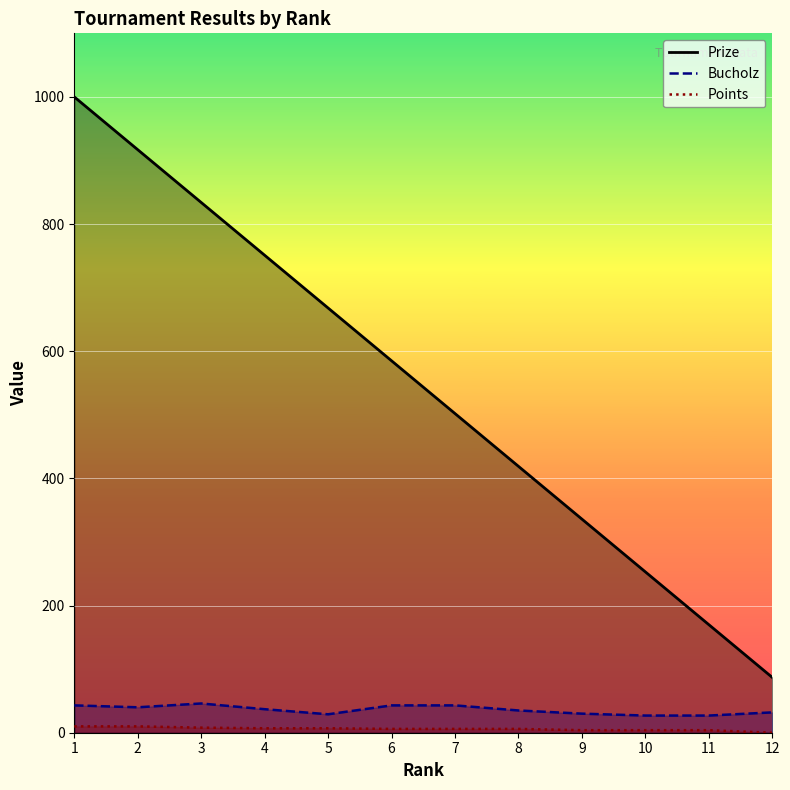

Is it true that Points equals 6 at 7?

True